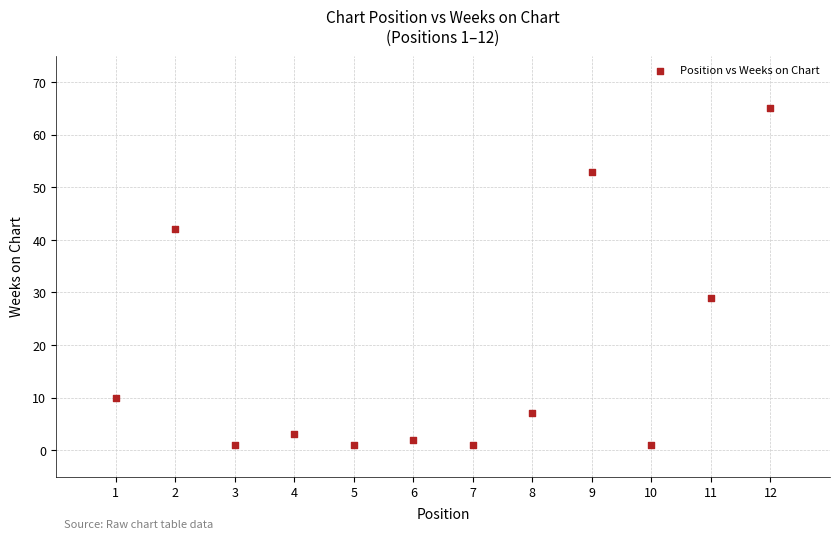

What is the range of Y values (max minus min)?

64